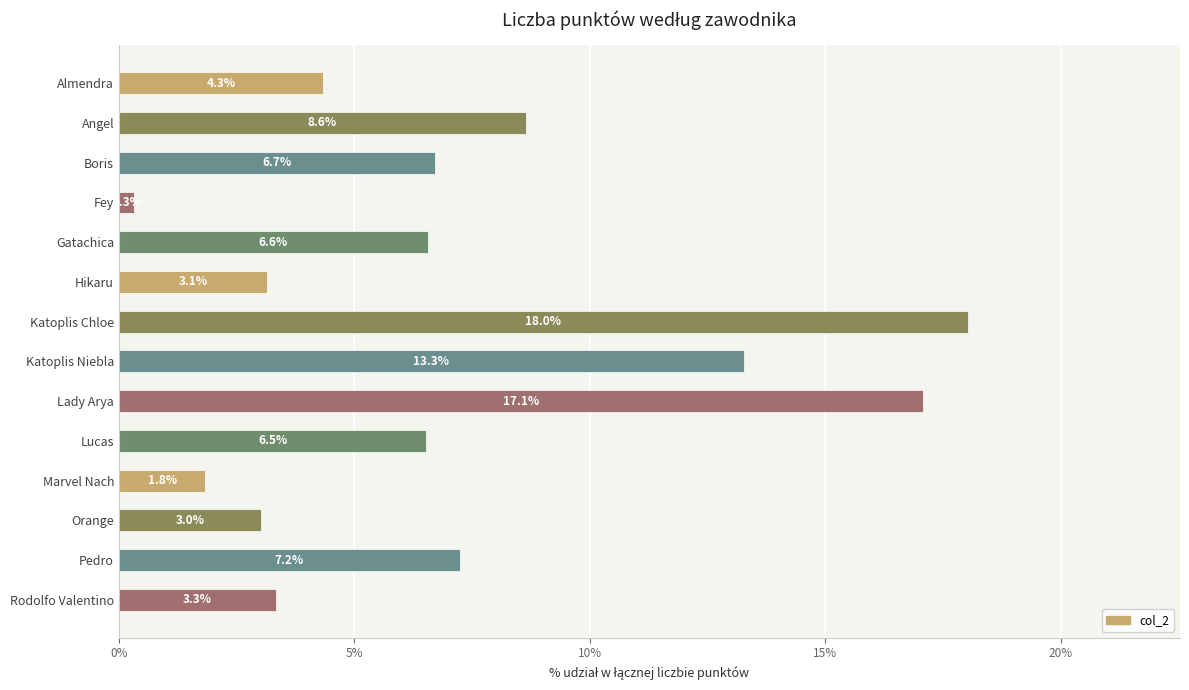

How many categories are shown in the chart?

14